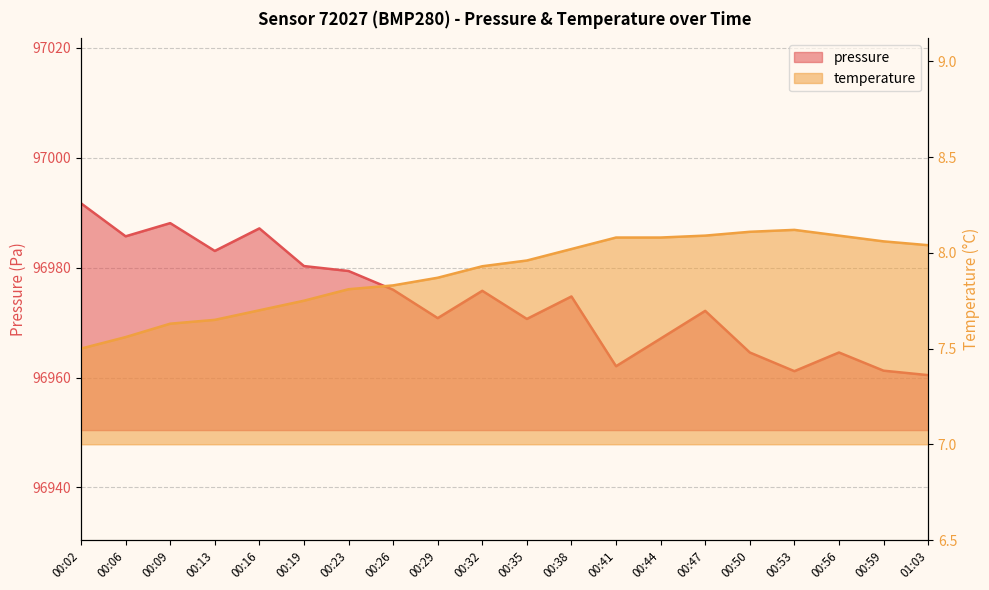

What is the difference between the second highest and minimum values in the temperature series?

0.6